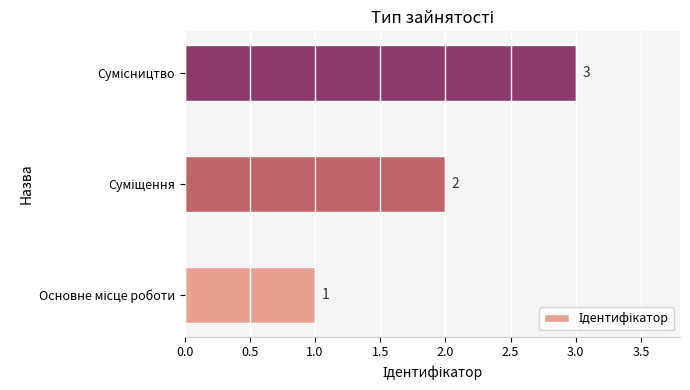

What is the greatest value displayed?

3